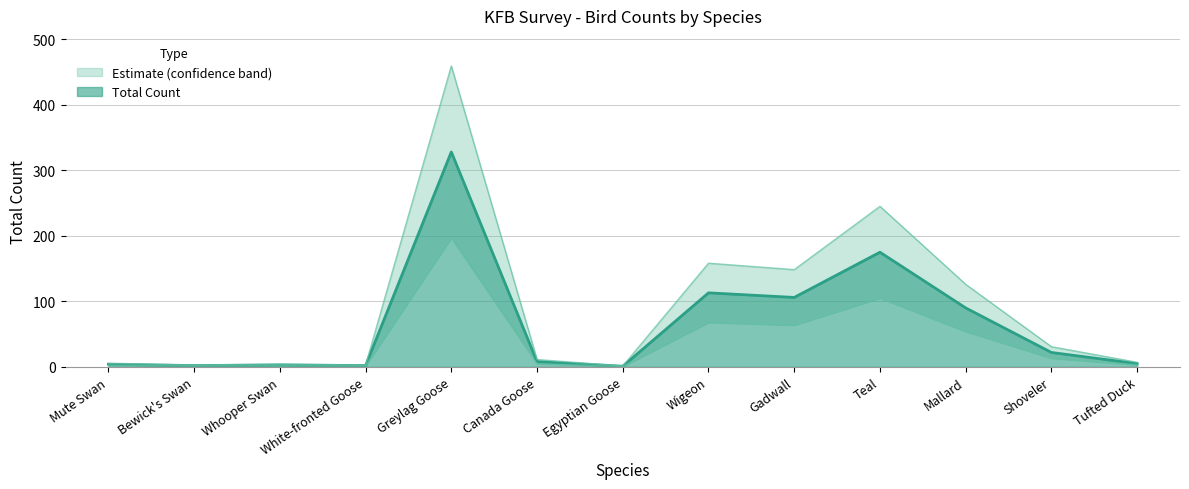

How many values are below 8?

6